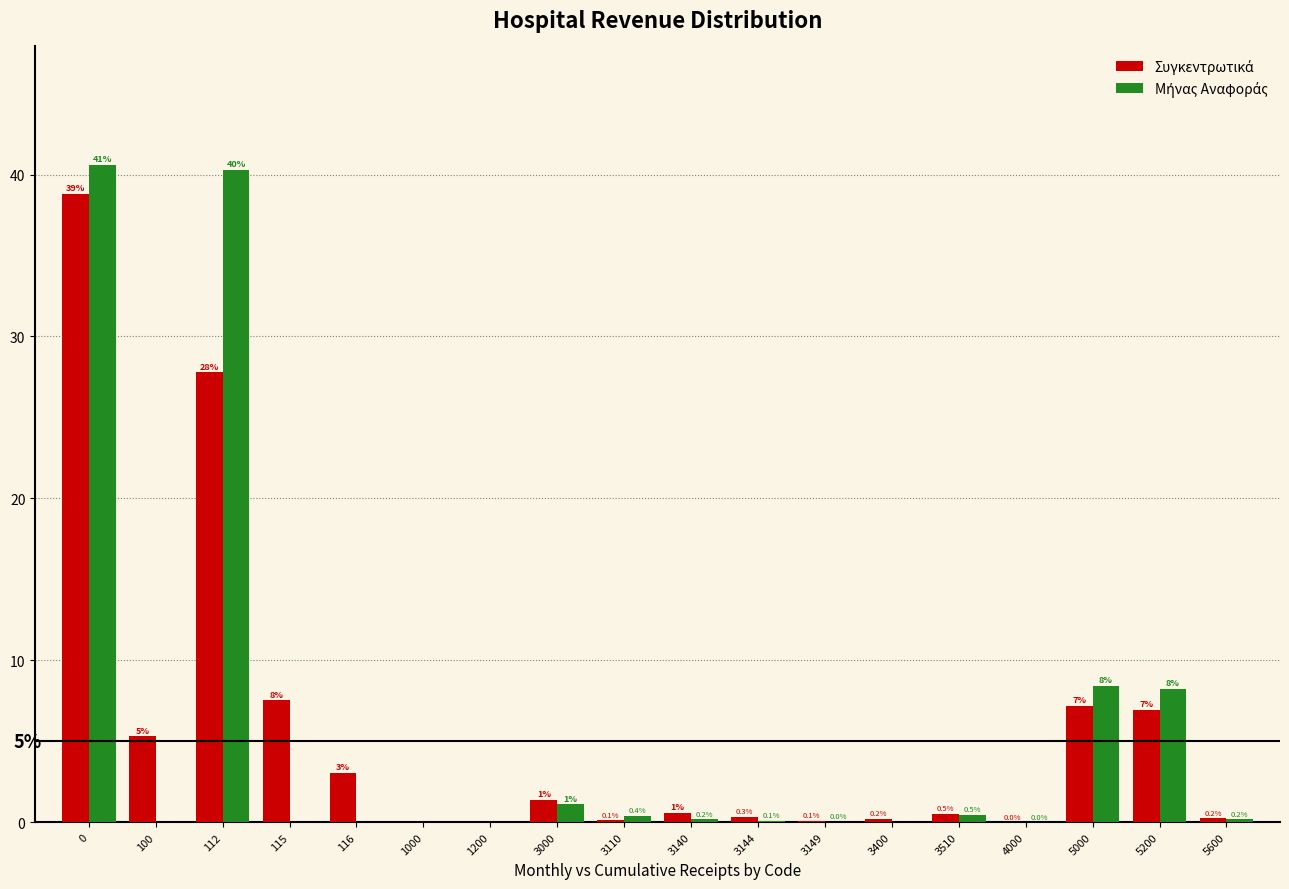

What is the maximum value shown in the chart?

40.6